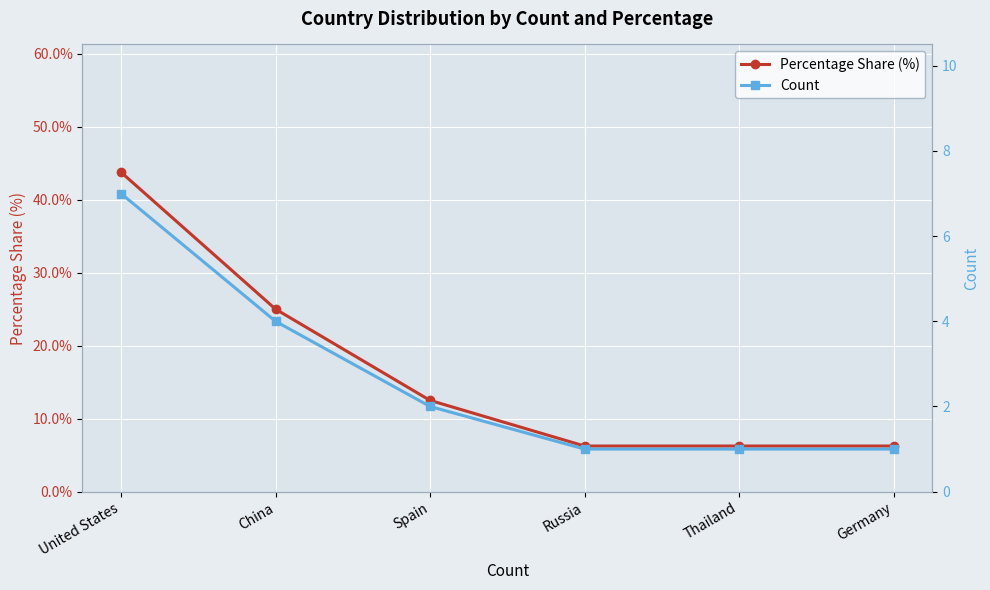

True or false: Percentage Share (%) has a value of 12.5 at Spain.

True